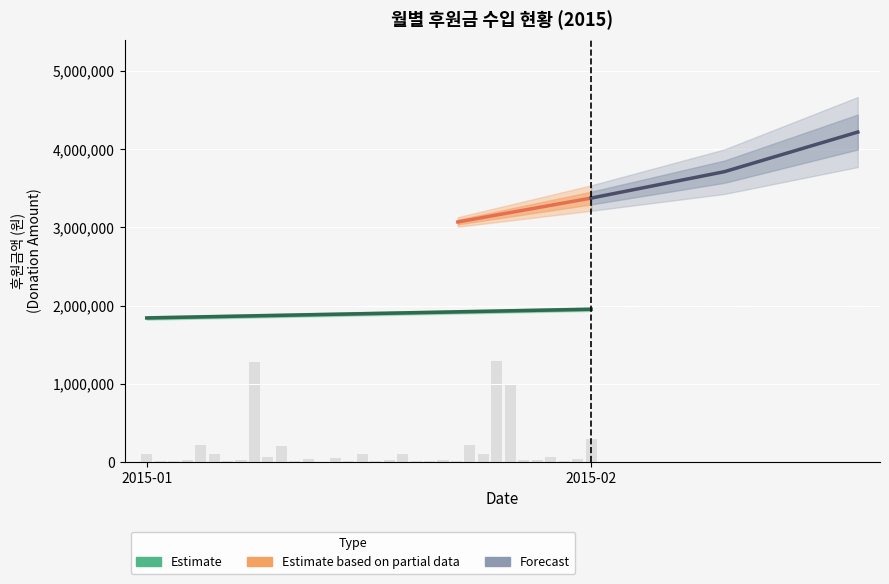

Are the bars grouped side by side (vs. stacked)?

No